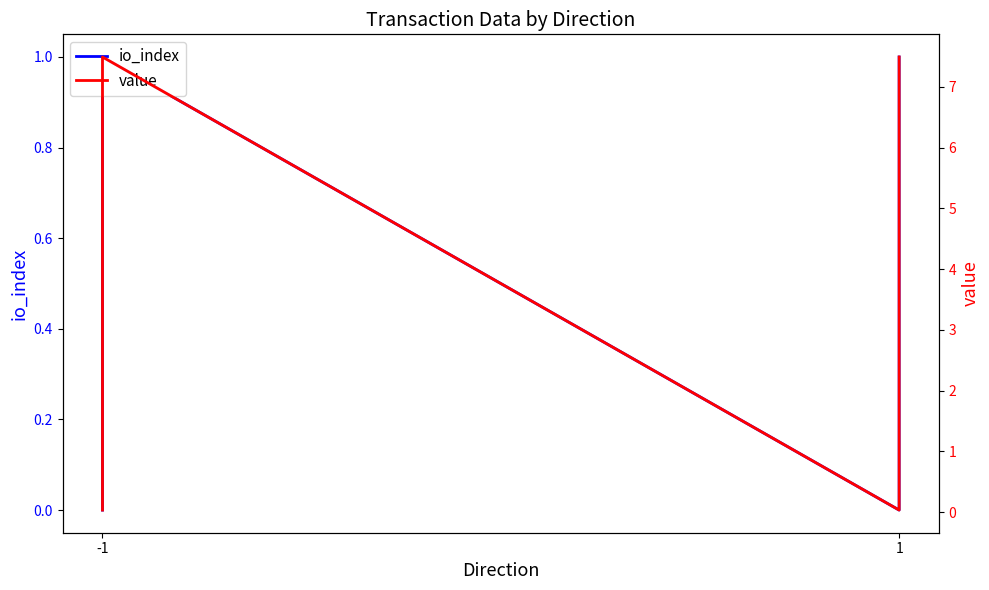

True or false: value has more than 2 points higher than both neighbors.

False